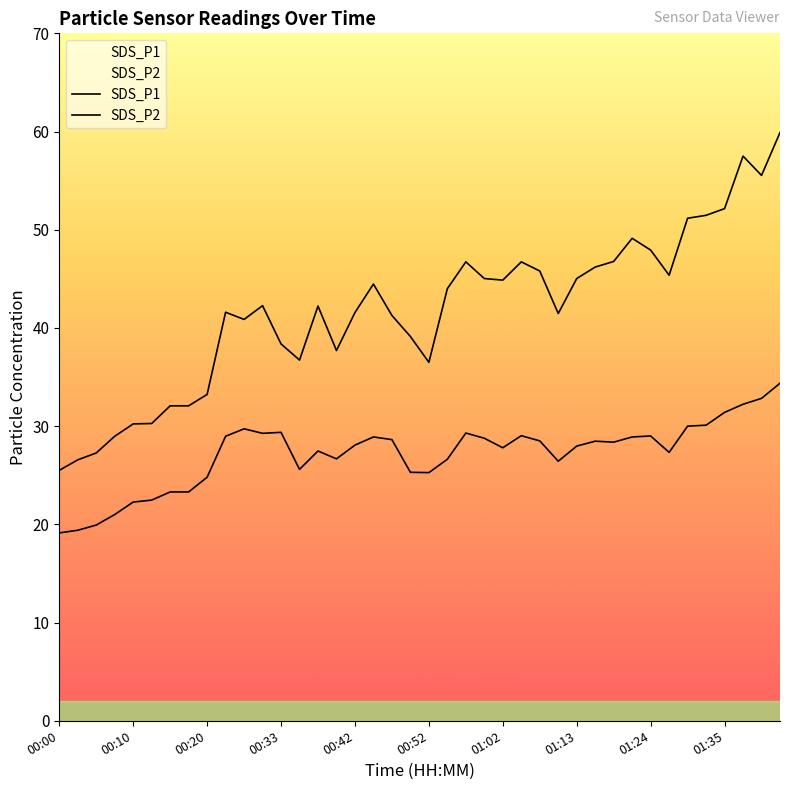

What is the greatest value displayed?

59.9